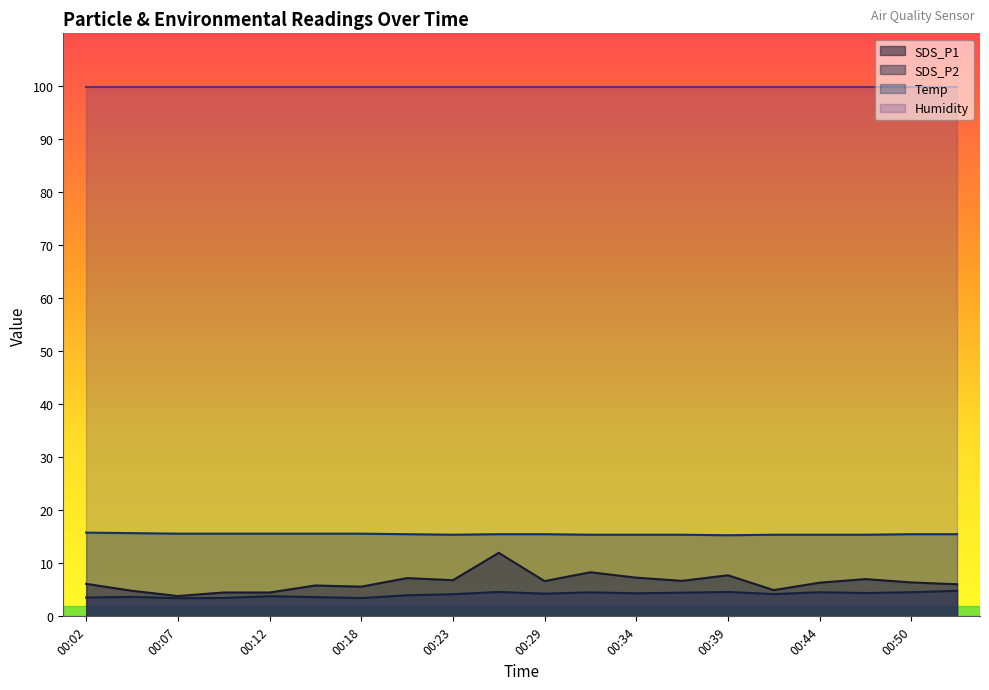

At which category is the sum across all series the highest?

00:26